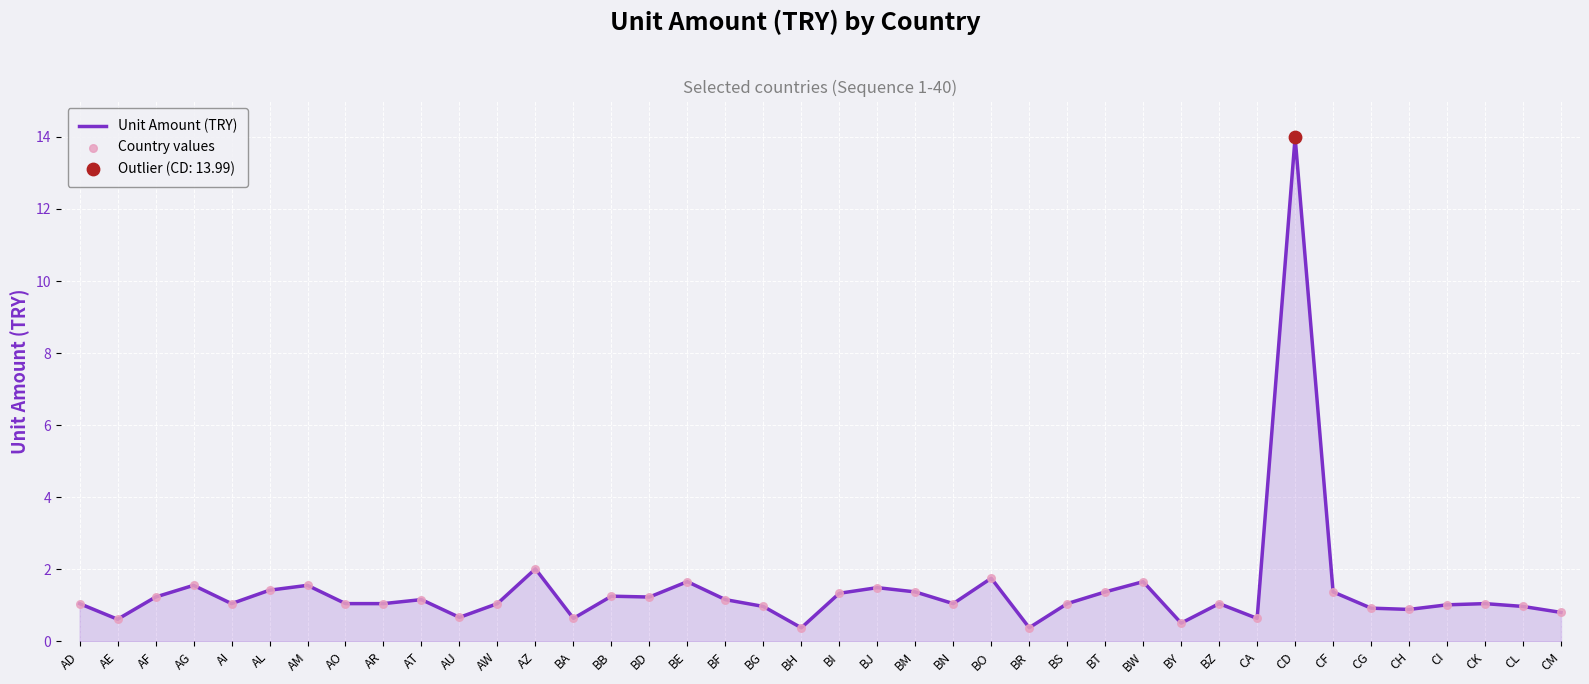

Between AI and CF, which is larger?

CF